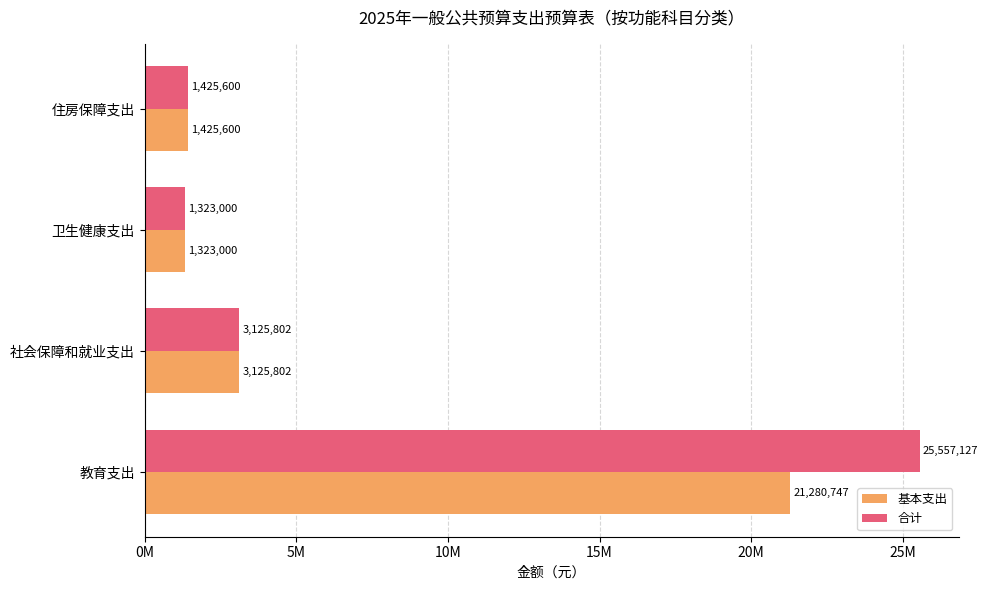

Which category has the lowest value across all series?

卫生健康支出